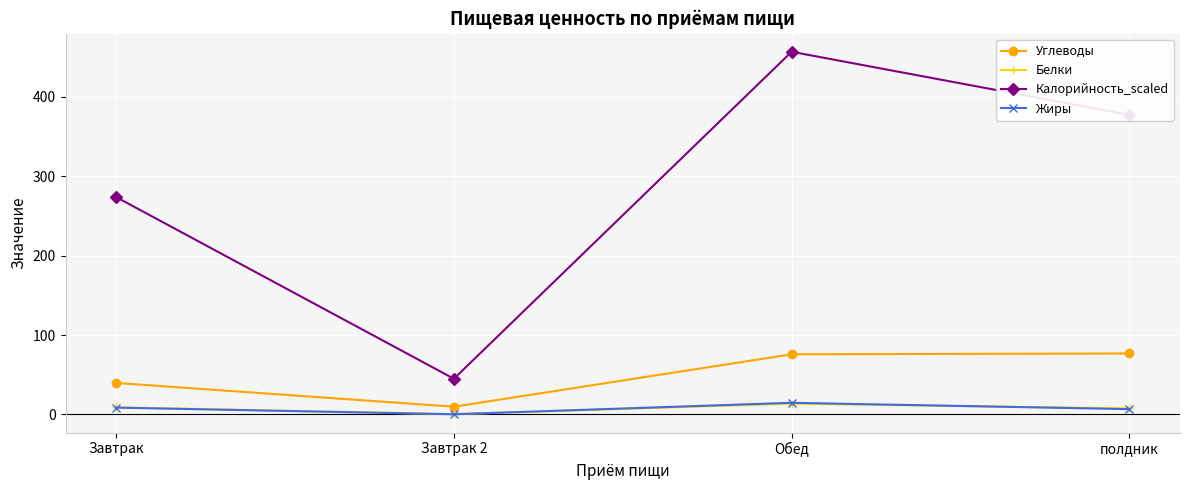

Between Завтрак 2 and полдник, which series saw the biggest shift?

Калорийность_scaled